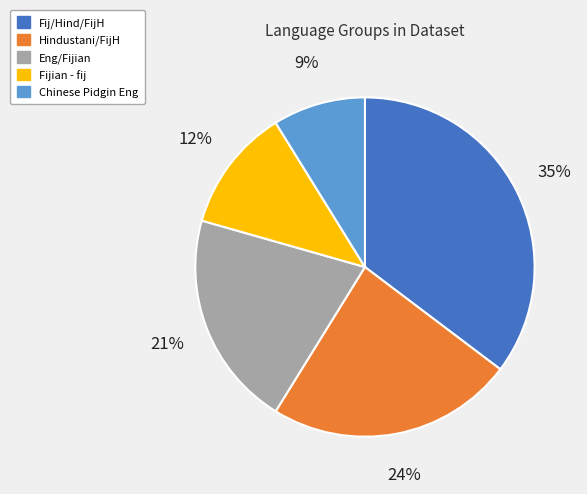

Is there a majority slice in this chart?

No